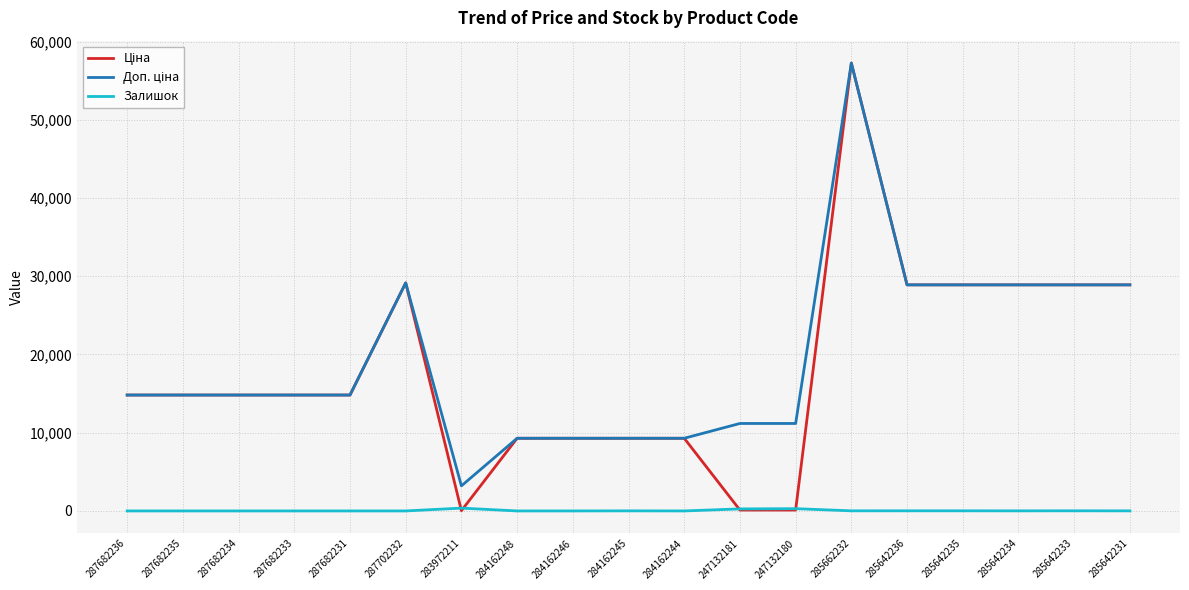

What is the spread (max minus min) of values at 284162248?

9290.5